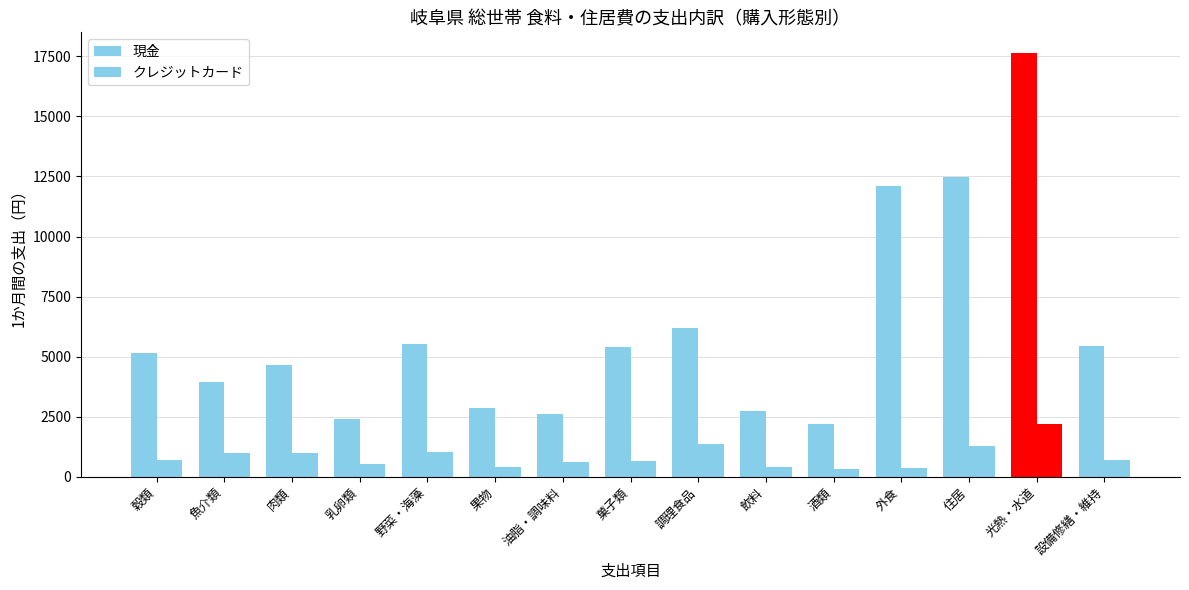

Is it true that 現金 equals 8400 at 肉類?

False